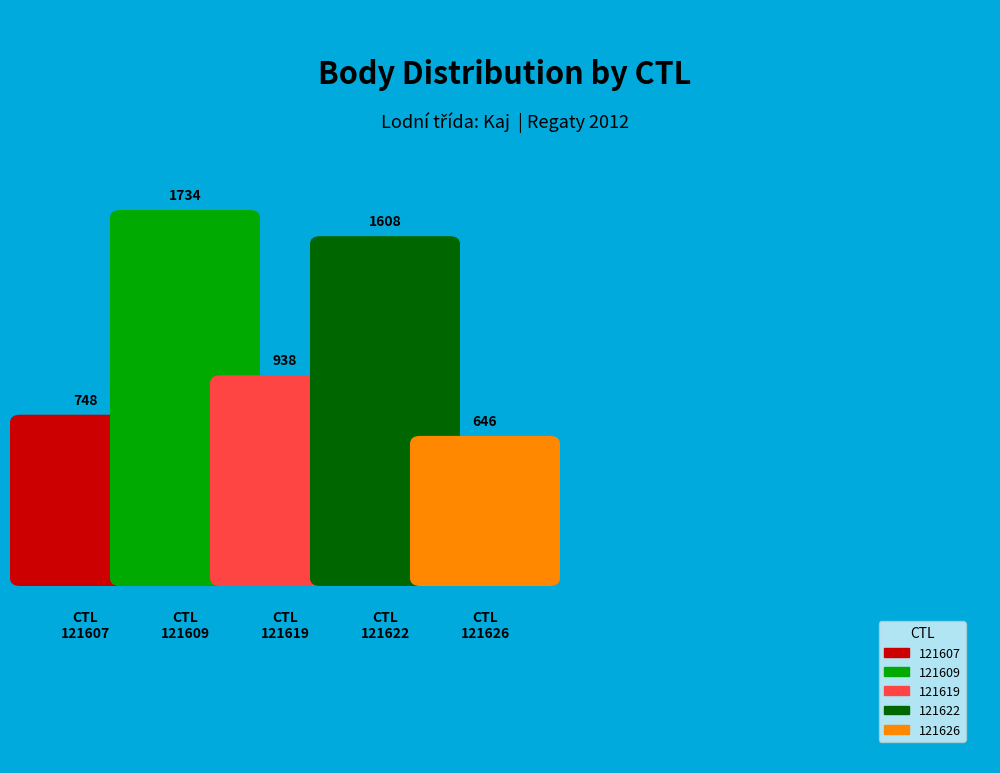

Count the number of slices in the pie.

5